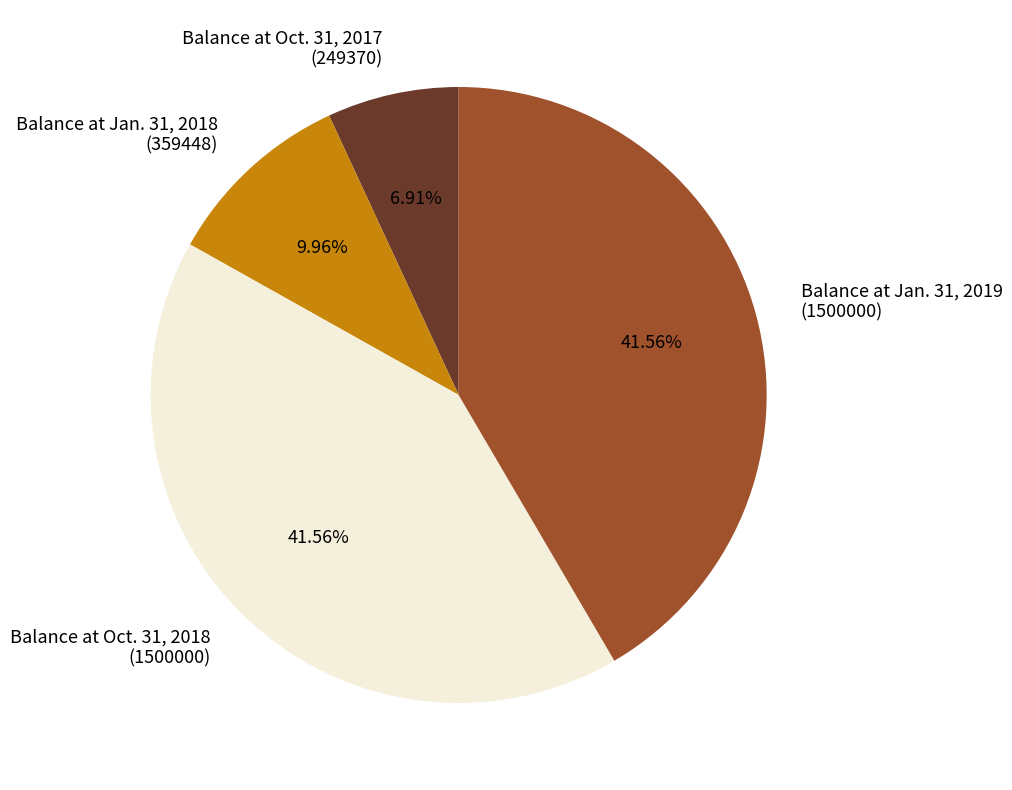

Is the sum of Balance at Jan. 31, 2018 (359448) and Balance at Jan. 31, 2019 (1500000) greater than half?

Yes